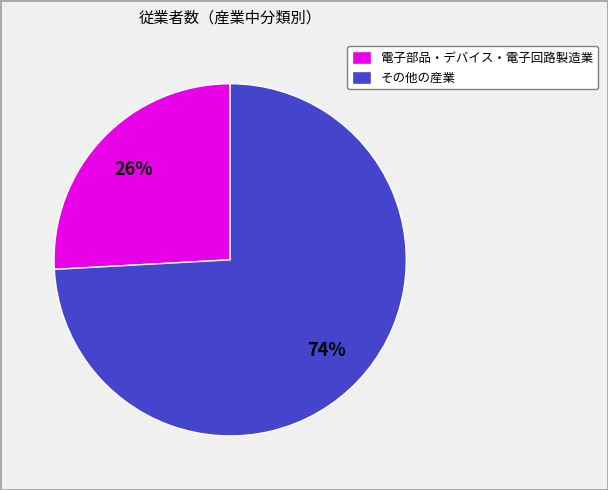

Does any single category account for the majority?

Yes